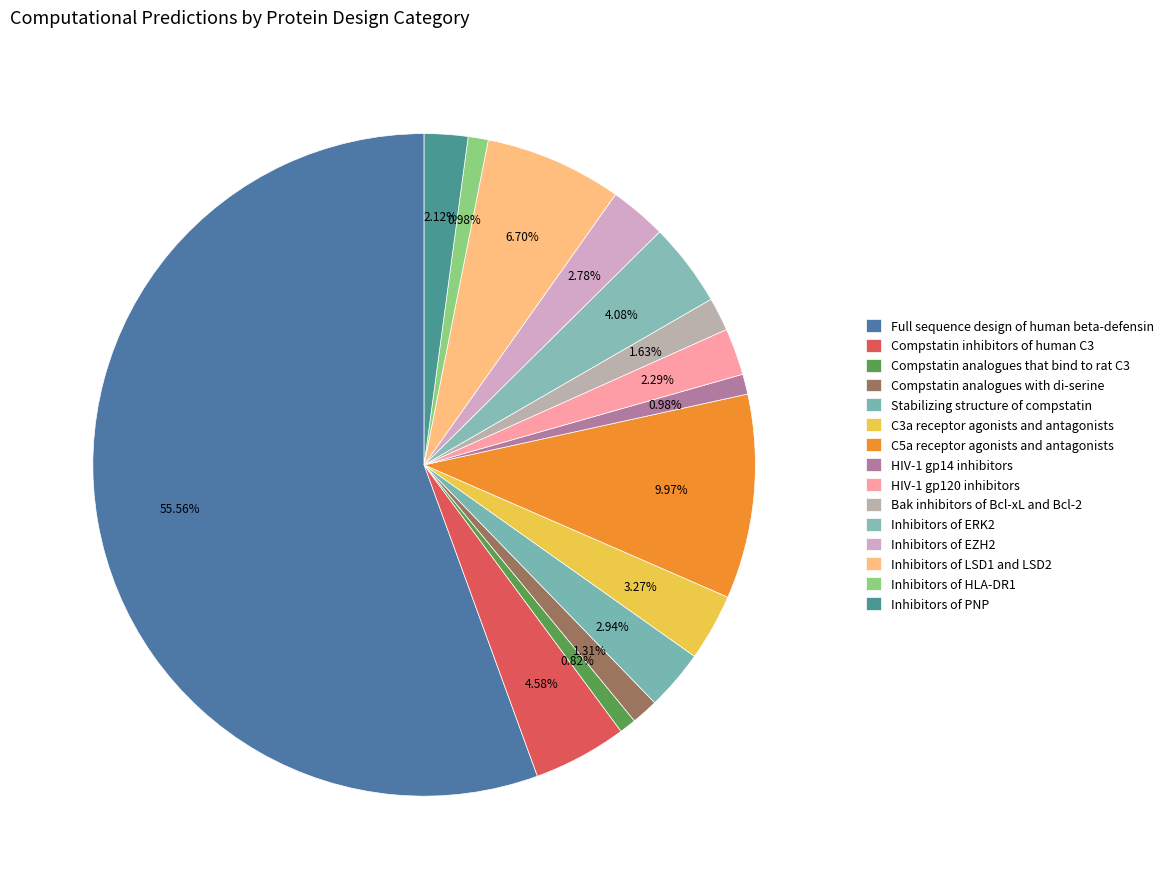

What percentage is NOT represented by Compstatin analogues that bind to rat C3?

99.2%